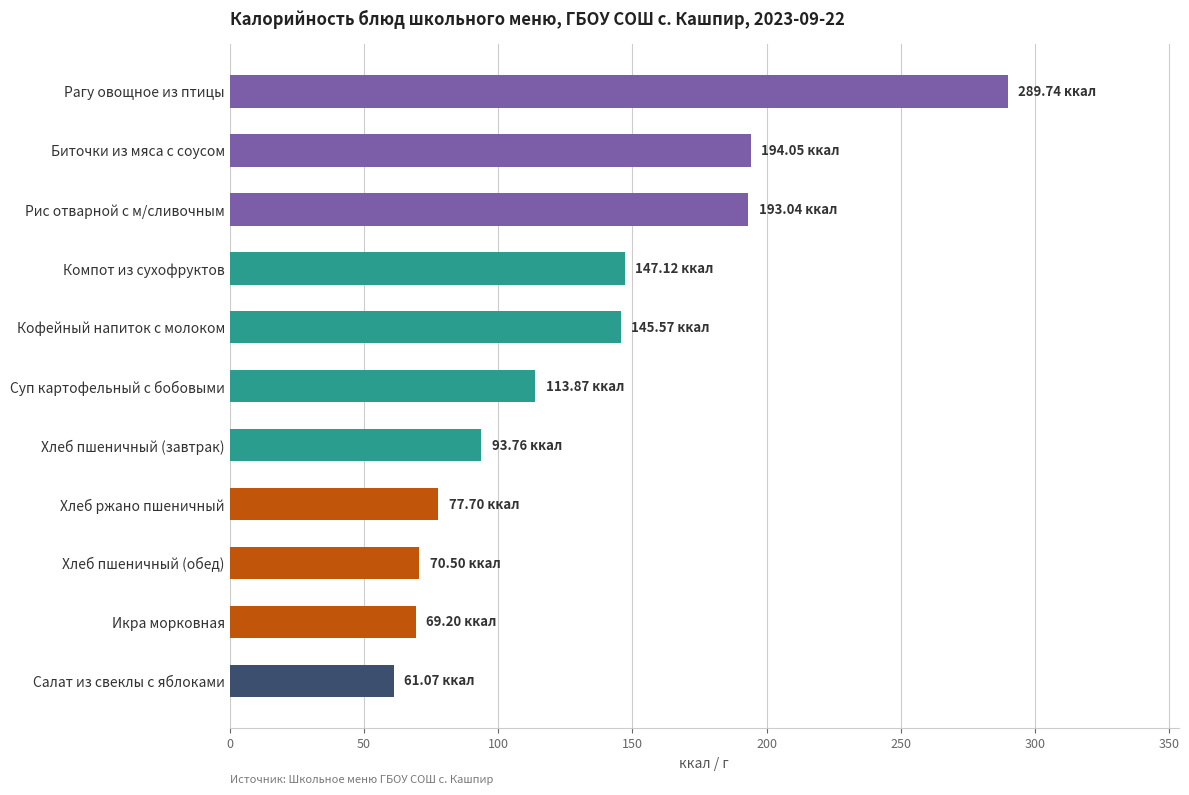

Which label corresponds to the largest value in the chart?

Рагу овощное из птицы